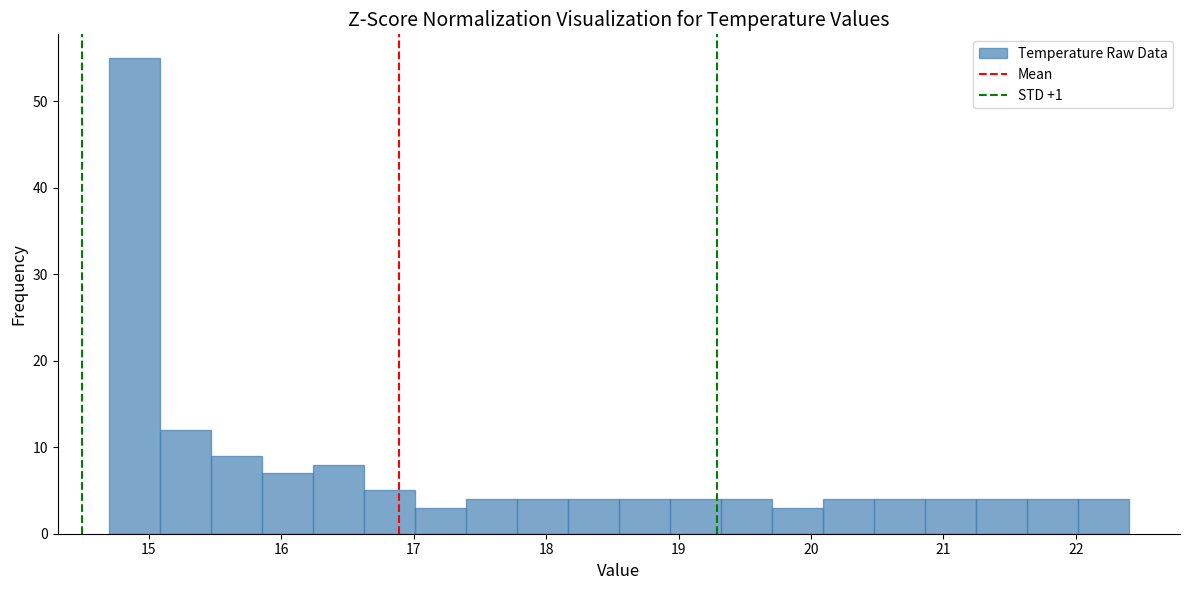

Around what value on the x-axis is the tallest bar? Give the approximate position of its centre, as read against the axis.

14.9